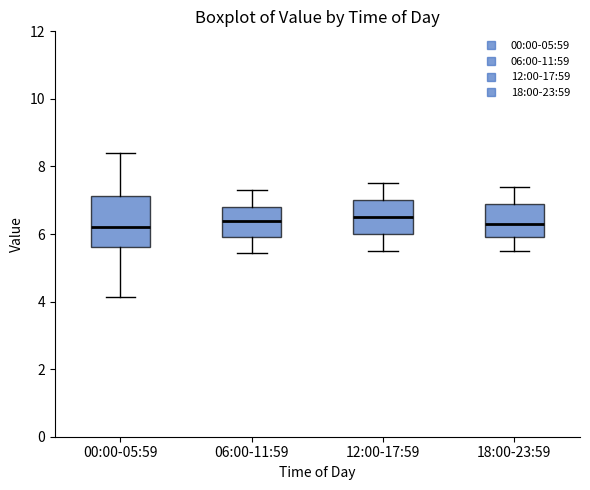

Comparing the boxes themselves (not the whiskers), which one is the tallest?

00:00-05:59